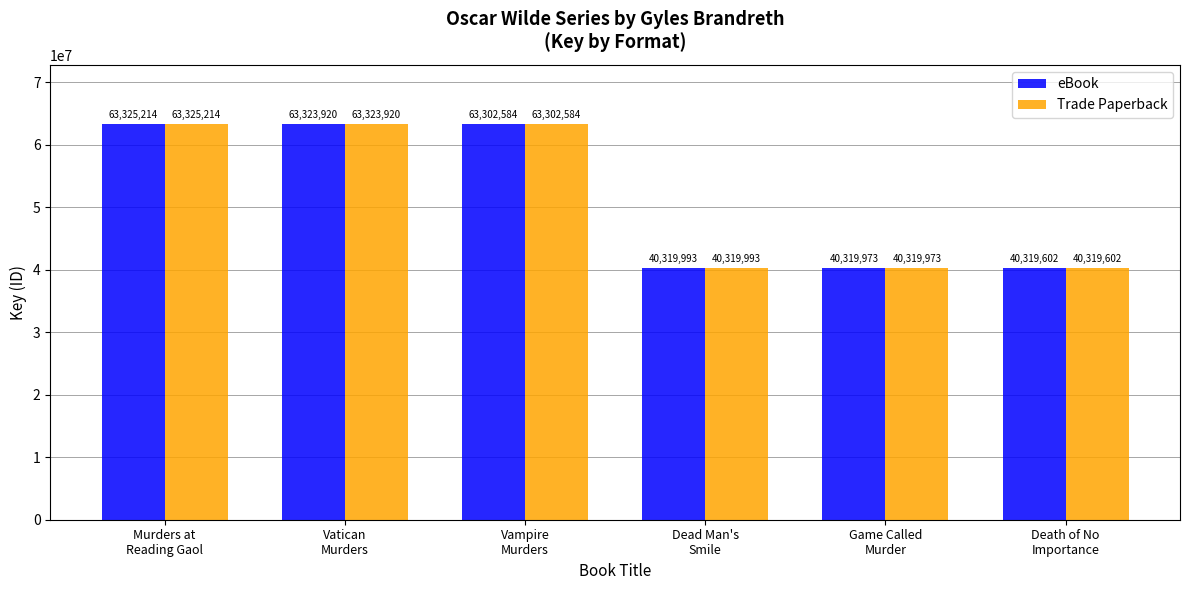

At how many categories does at least one series exceed 62474765?

3